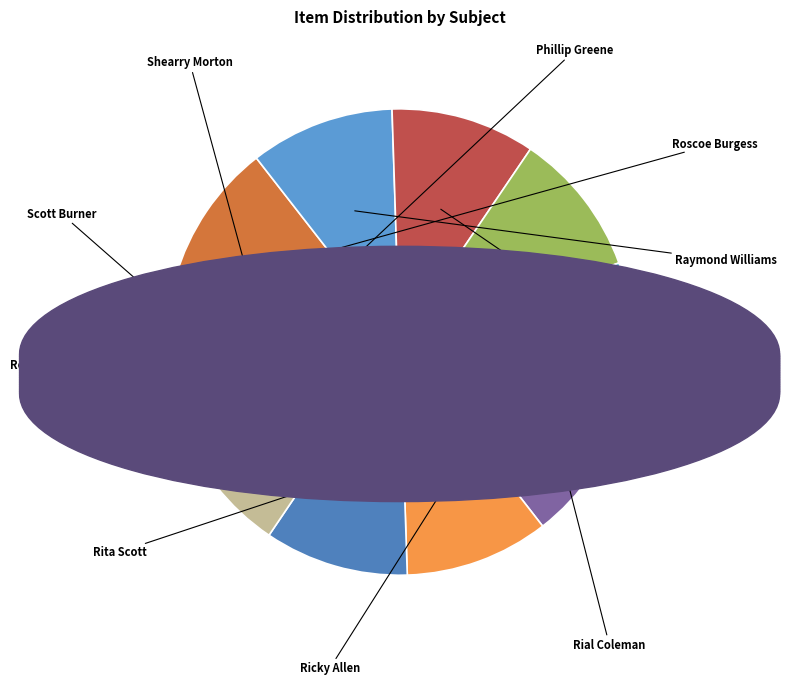

Which category has the biggest portion of the pie?

Phillip Greene